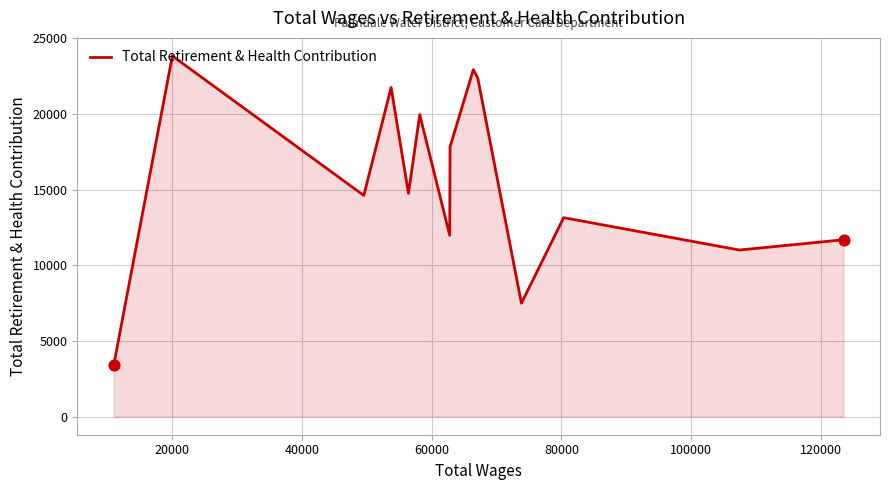

What is the difference between the maximum and minimum values?

20424